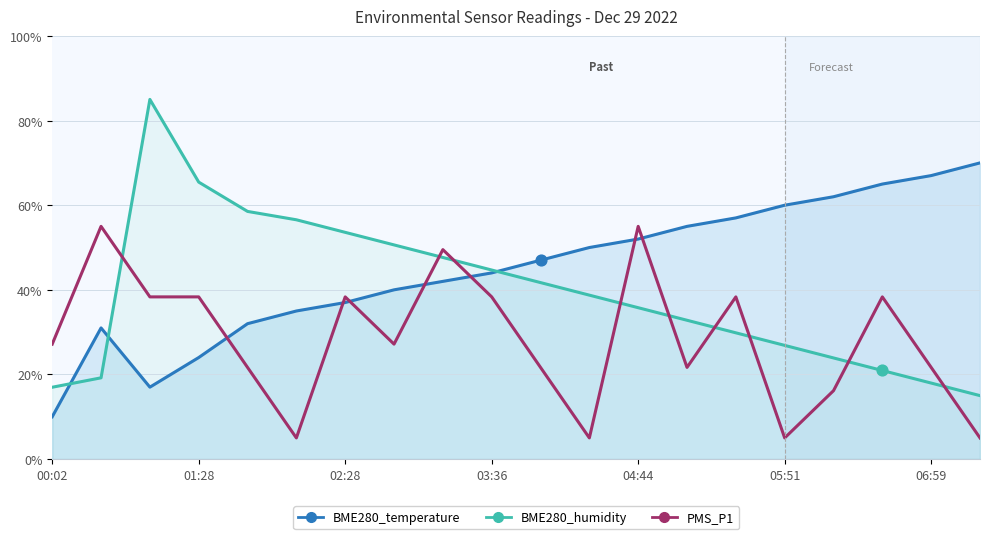

At which category is the sum across all series the highest?

04:44